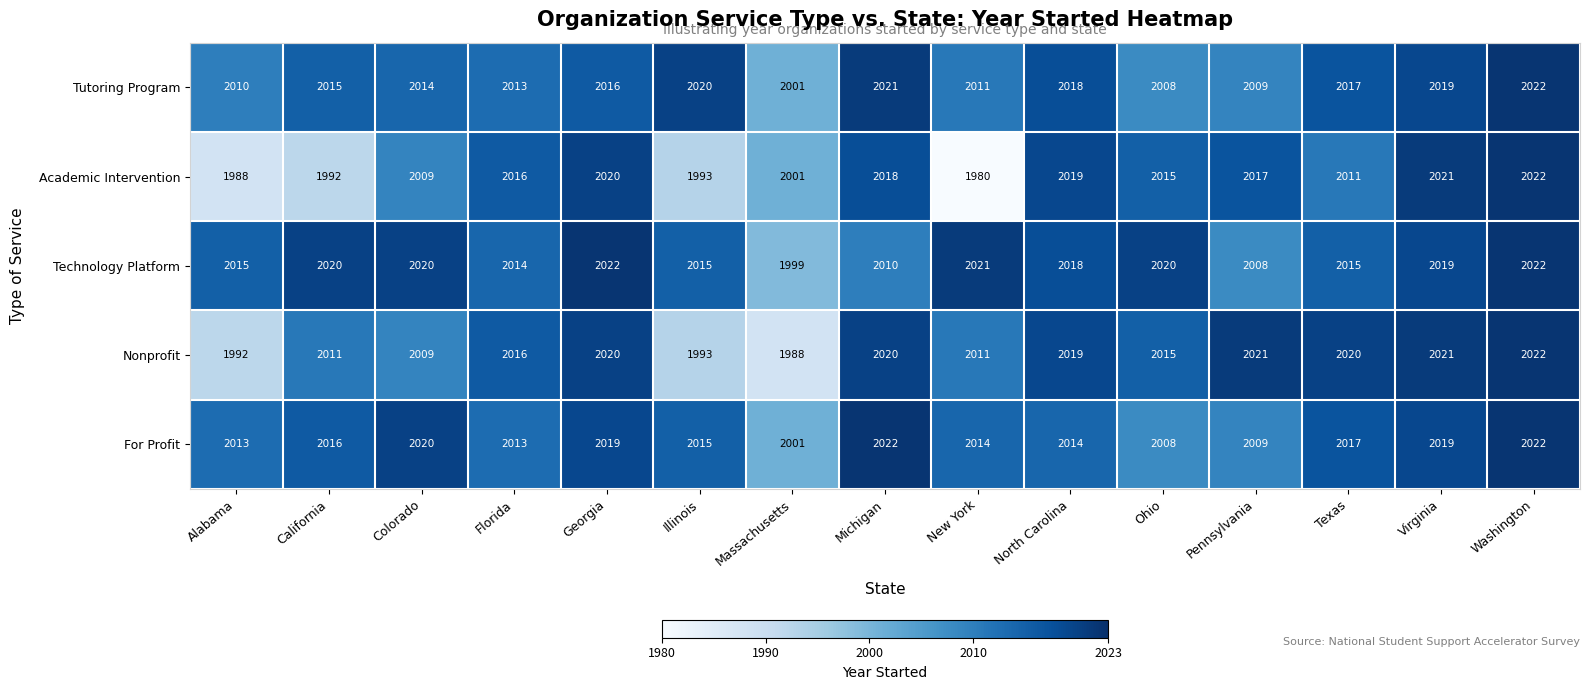

What is the difference between the Technology Platform values at Virginia and Washington?

3